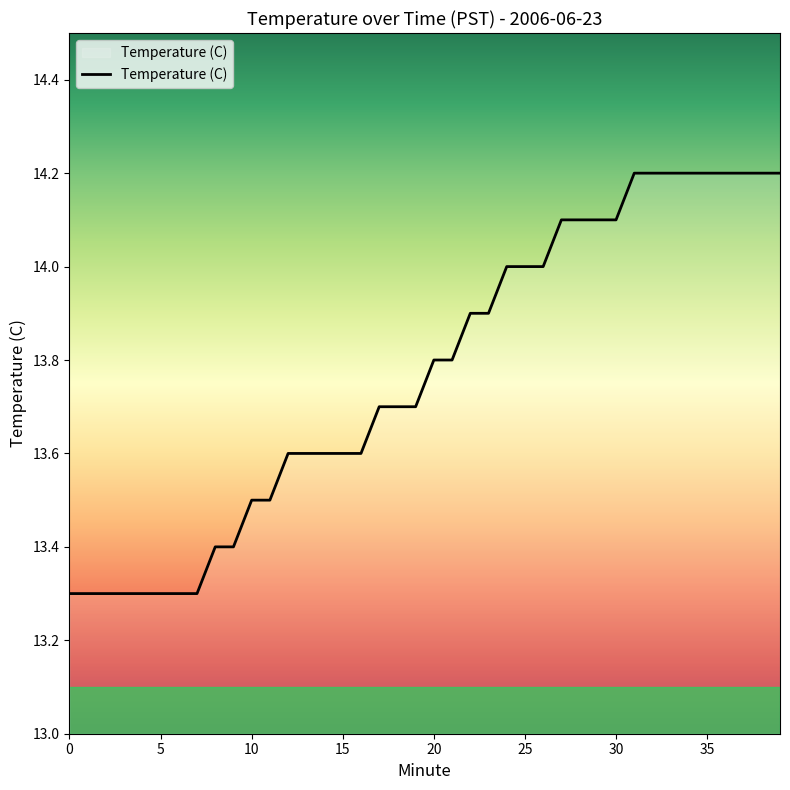

What is the minimum value shown in the chart?

13.3